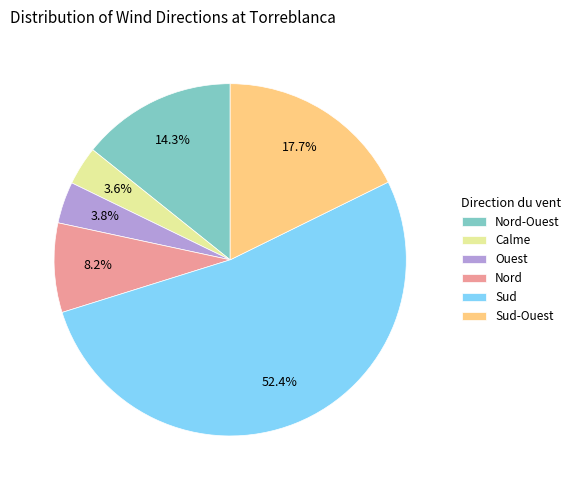

To the nearest percent, what percentage of the pie is Sud-Ouest?

18%